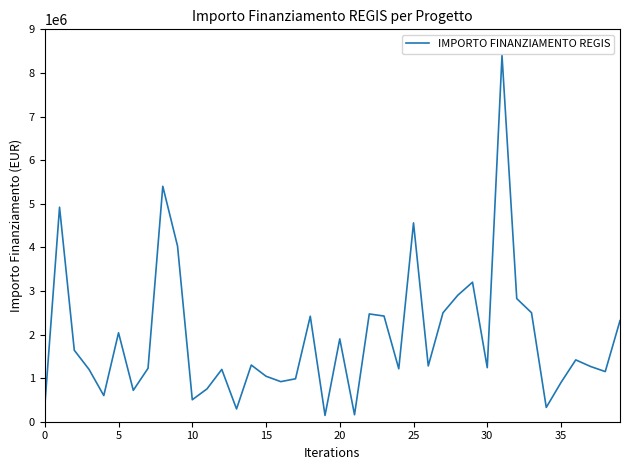

How many categories are shown in the chart?

40